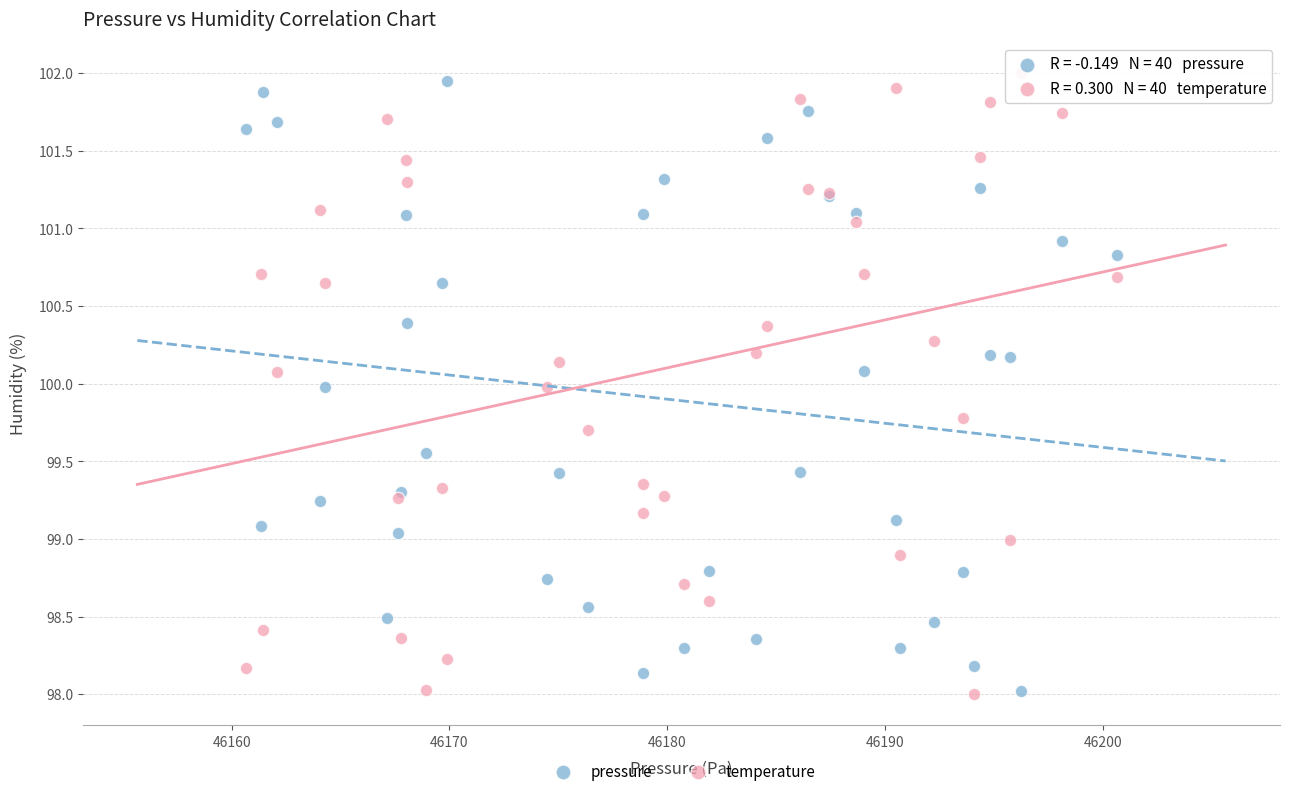

Which series contains the highest Y value?

temperature